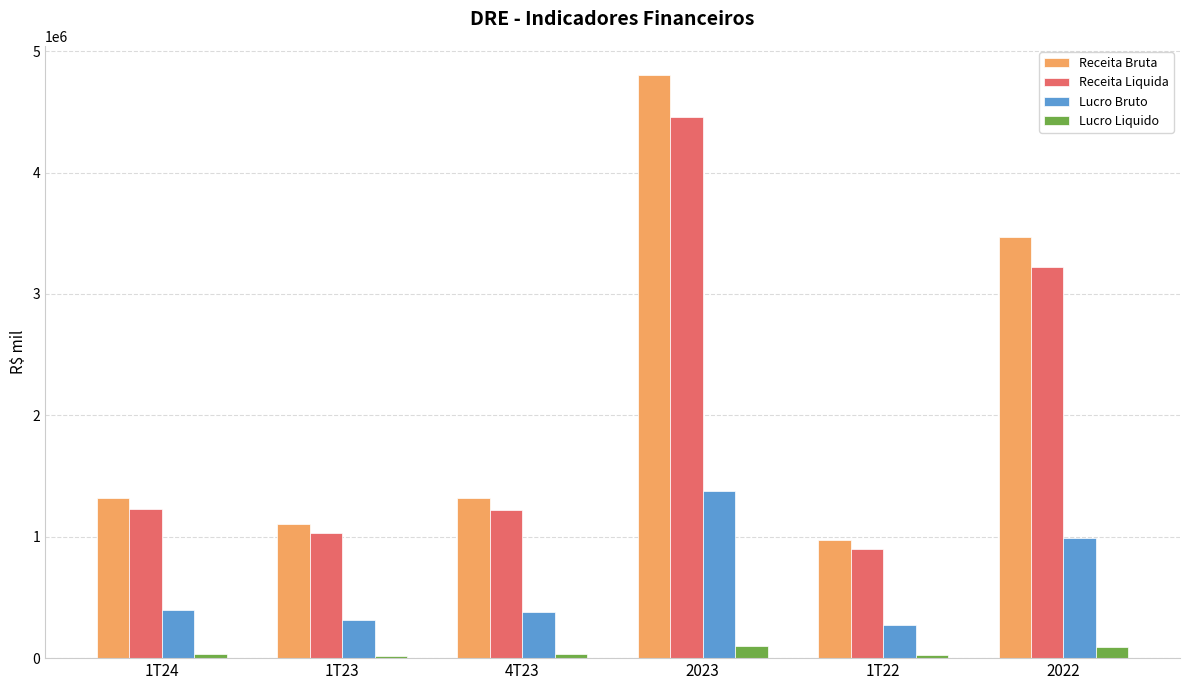

At how many categories does at least one series exceed 4037367?

1